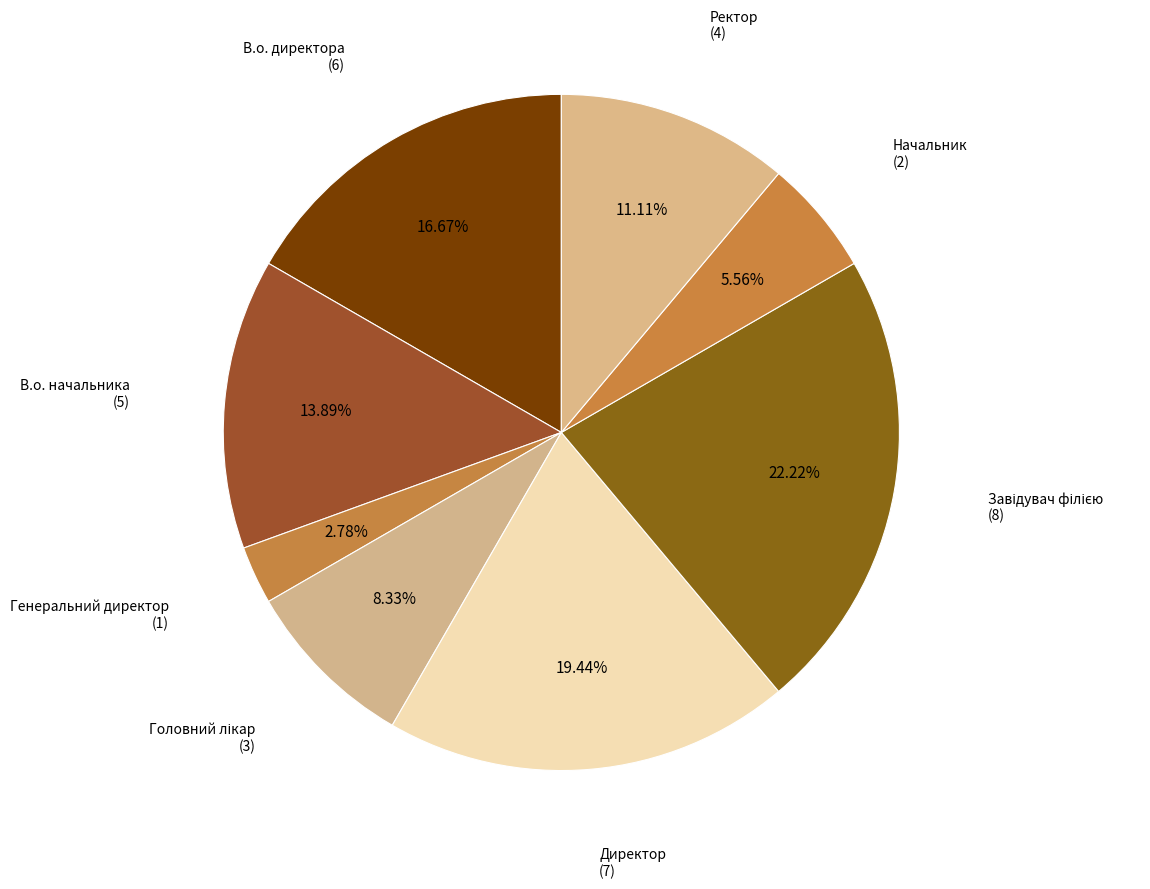

How many segments does this pie chart have?

8